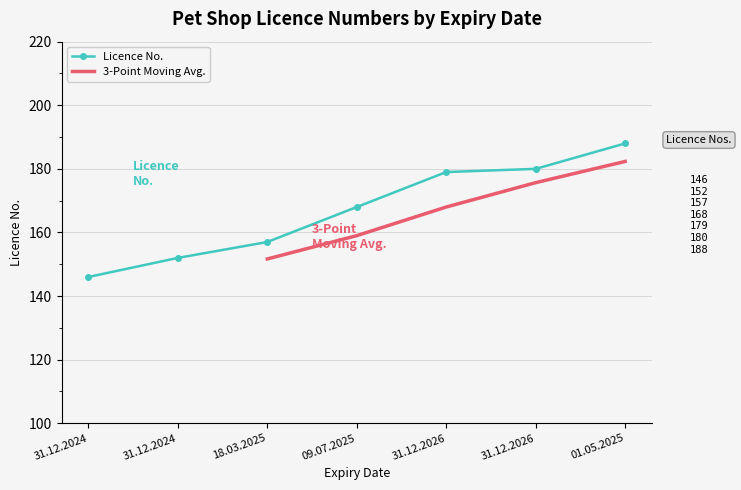

Between 09.07.2025 and 31.12.2026, which is larger?

31.12.2026